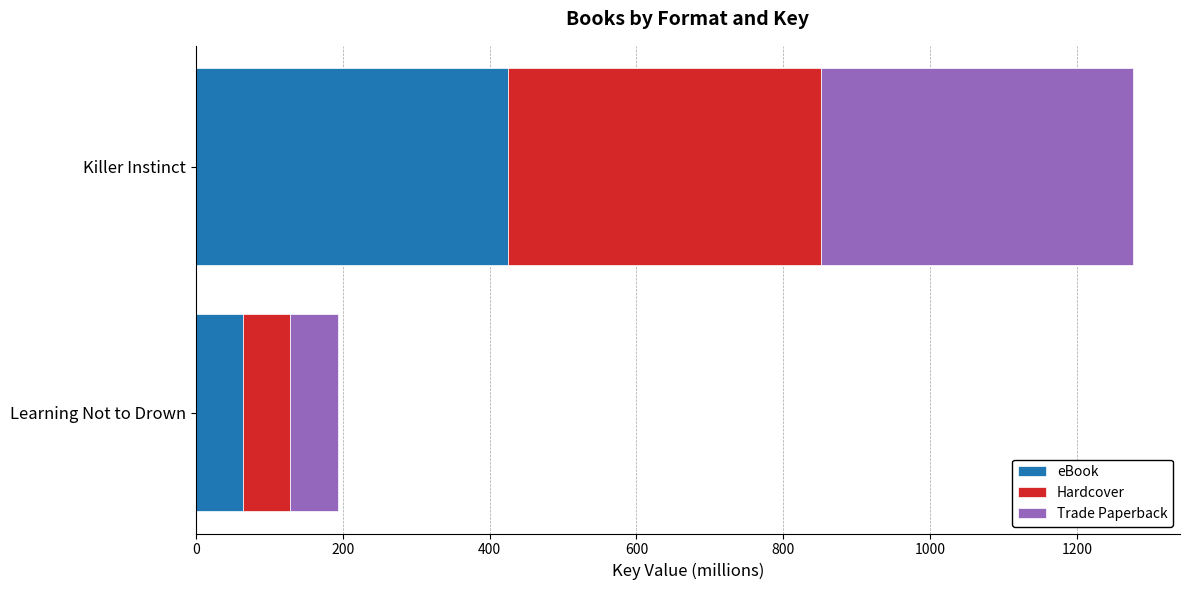

How many series are shown in this chart?

3